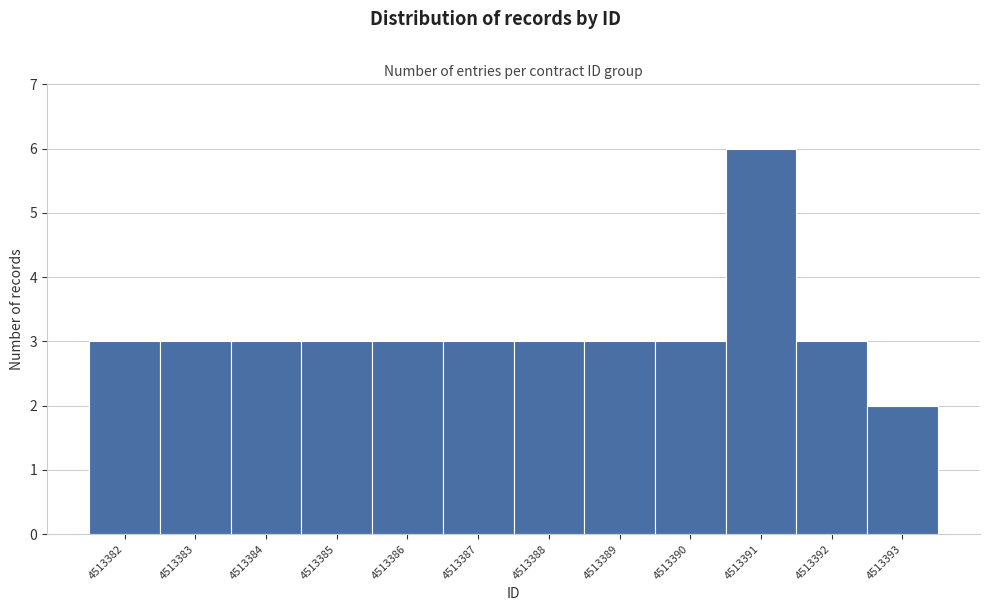

Reading right to left, extract all data points from this chart.

4513393=2	4513392=3	4513391=6	4513390=3	4513389=3	4513388=3	4513387=3	4513386=3	4513385=3	4513384=3	4513383=3	4513382=3